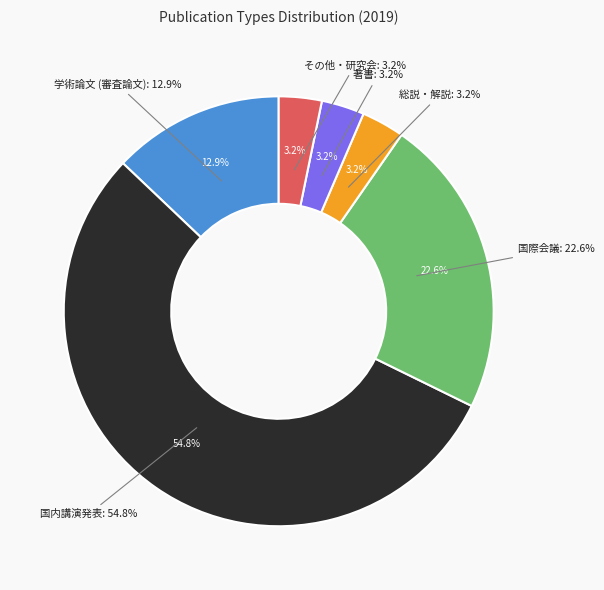

What percentage do 総説・解説 and 国際会議 together represent?

25.8%